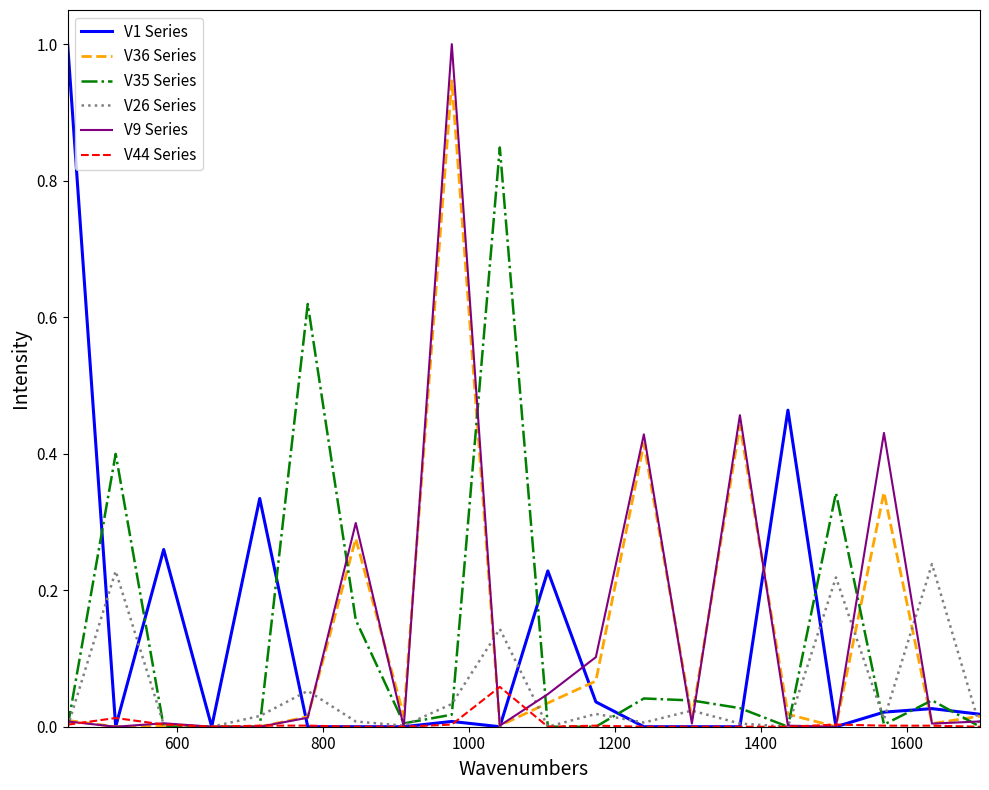

True or false: V1 Series has more than 2 interior local peaks.

True